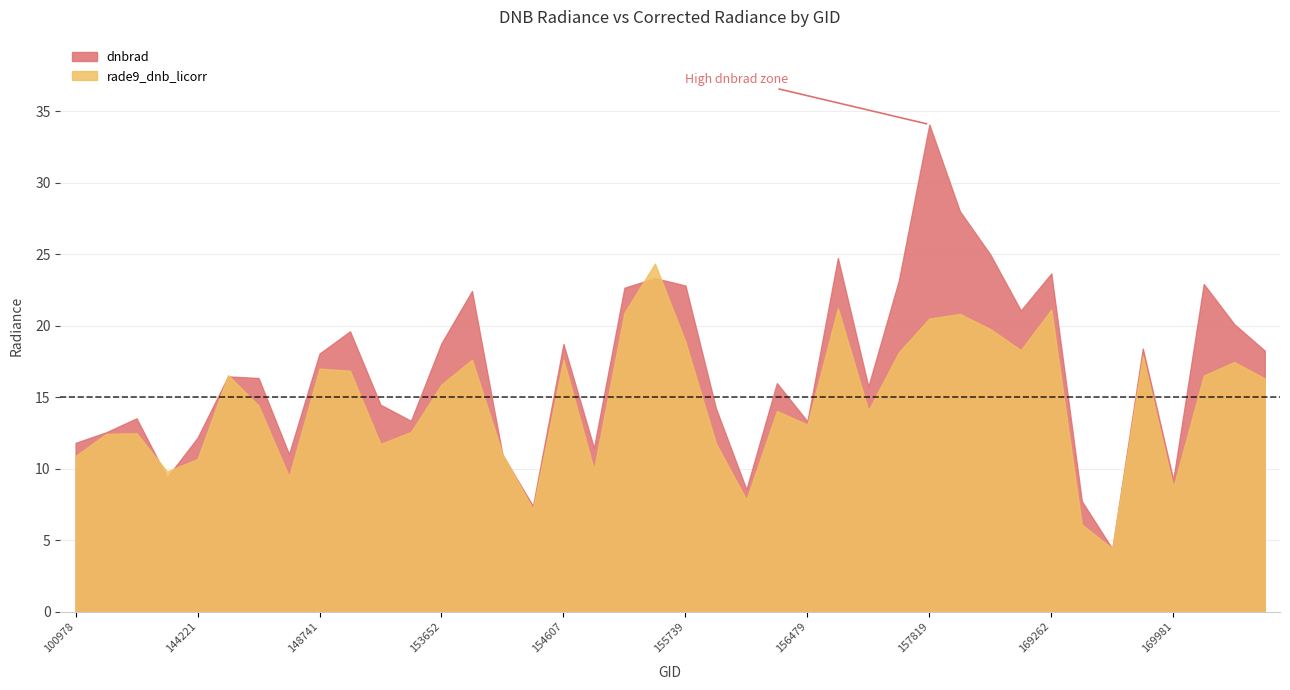

List the labels in order of dnbrad value, largest first.

157819, 158016, 168369, 156659, 169262, 155557, 157034, 170155, 155739, 155191, 154022, 168722, 170168, 152628, 153652, 154607, 169799, 170350, 148741, 145229, 146194, 156294, 156852, 153371, 155937, 143043, 153478, 156479, 102352, 144221, 100978, 154819, 146385, 154213, 143430, 169981, 156115, 169440, 154406, 169621